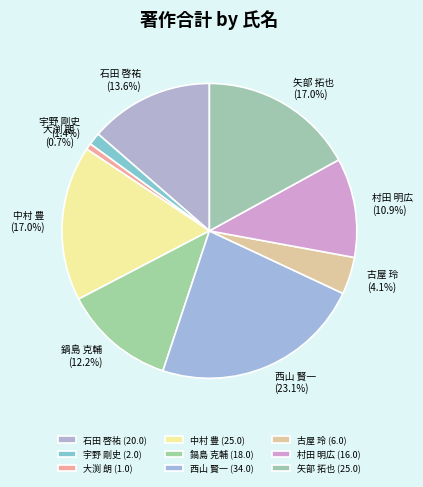

Combined, do 古屋 玲 and 村田 明広 account for over 50%?

No